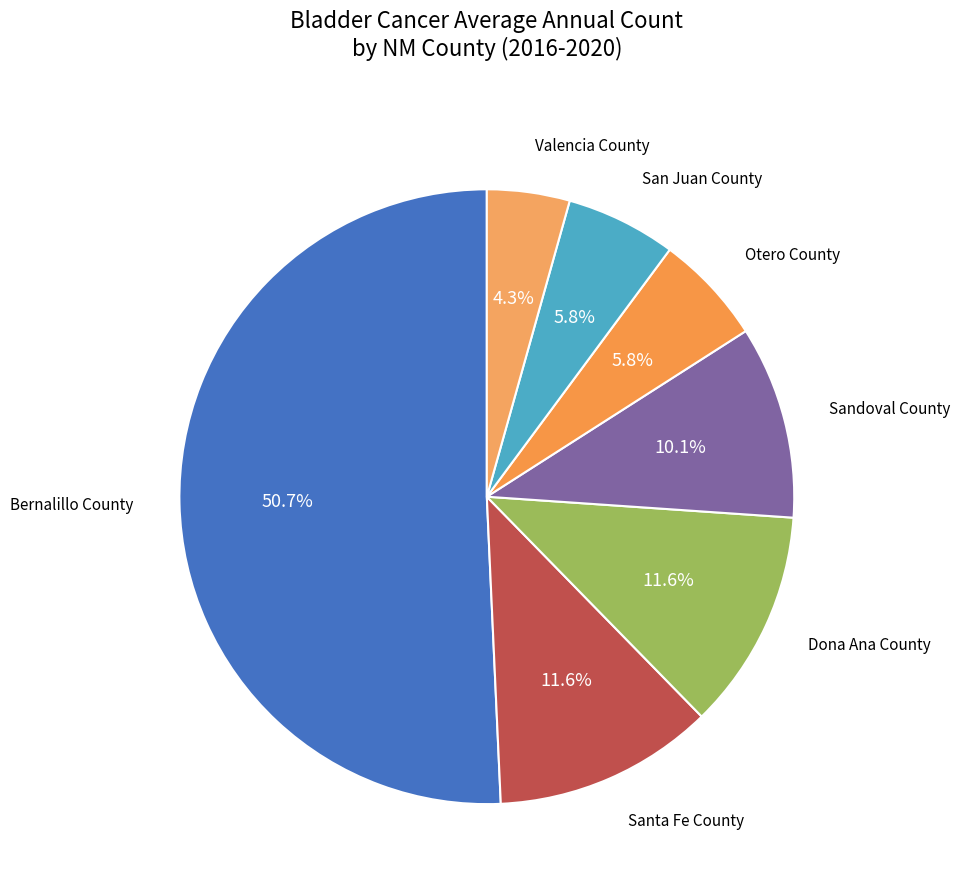

Which slice is the largest?

Bernalillo County